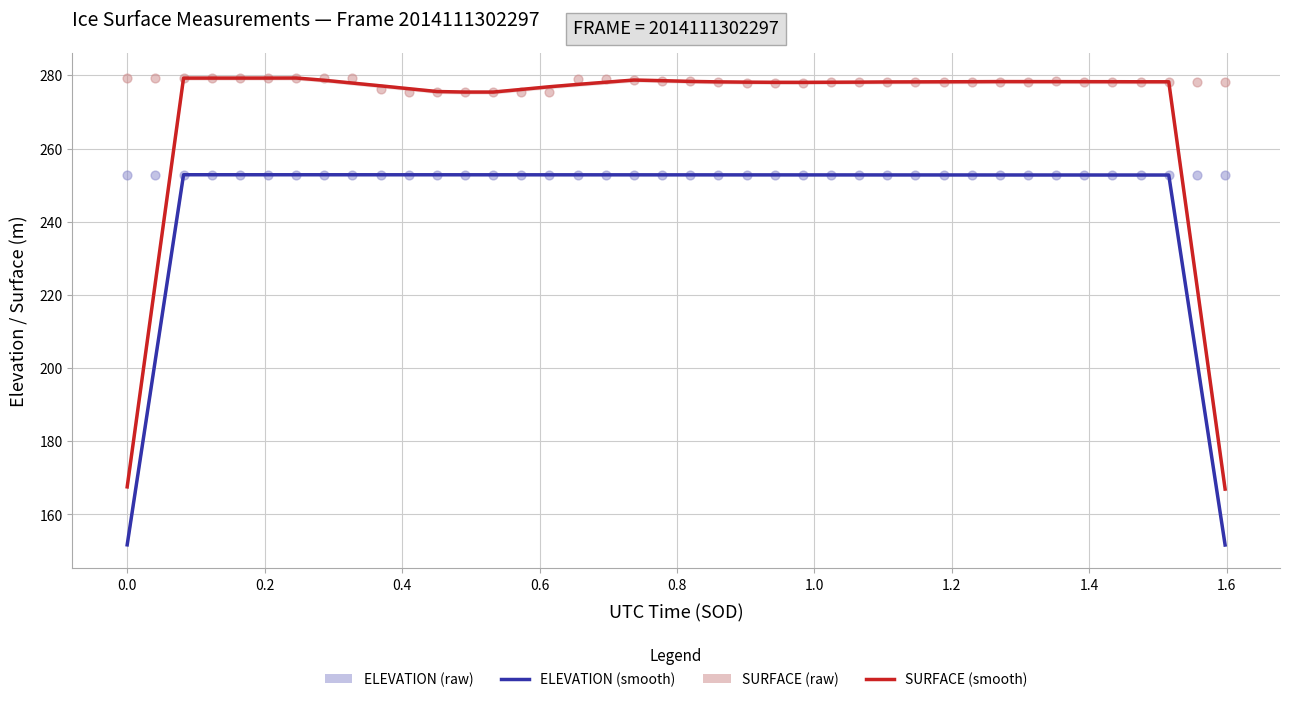

What are all the series names shown in the legend?

ELEVATION (smooth), SURFACE (smooth), ELEVATION (raw), SURFACE (raw)